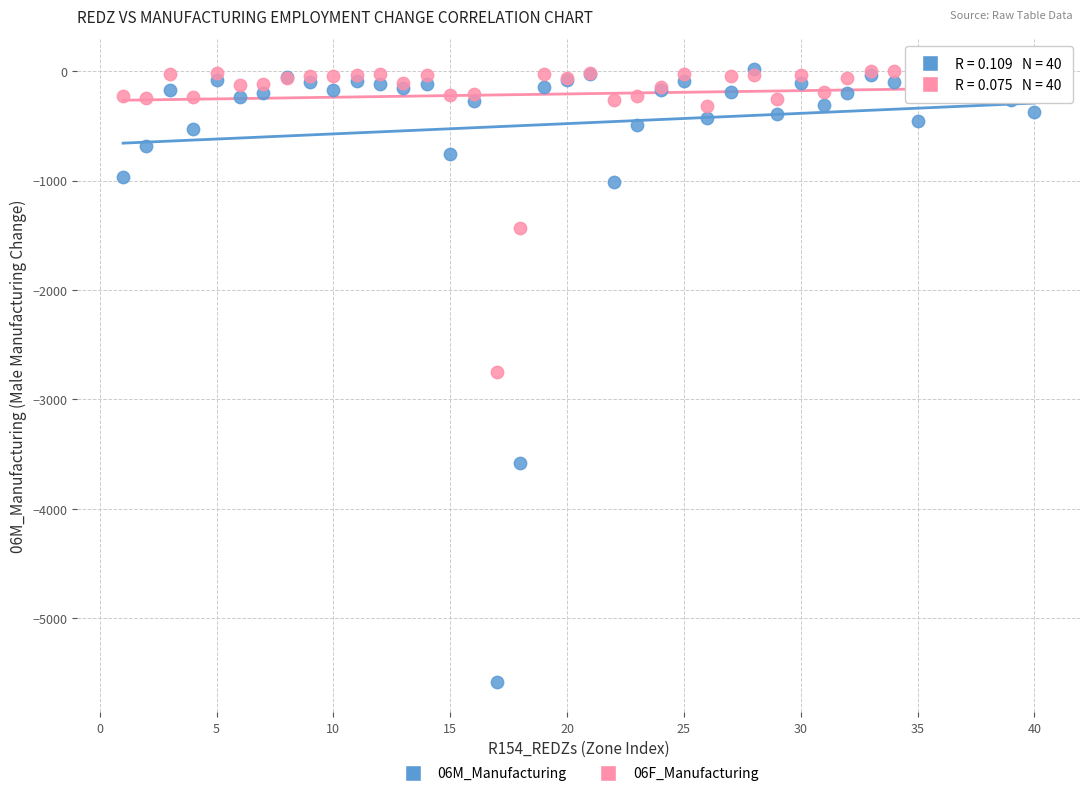

What are all the series names shown in the legend?

06M_Manufacturing, 06F_Manufacturing